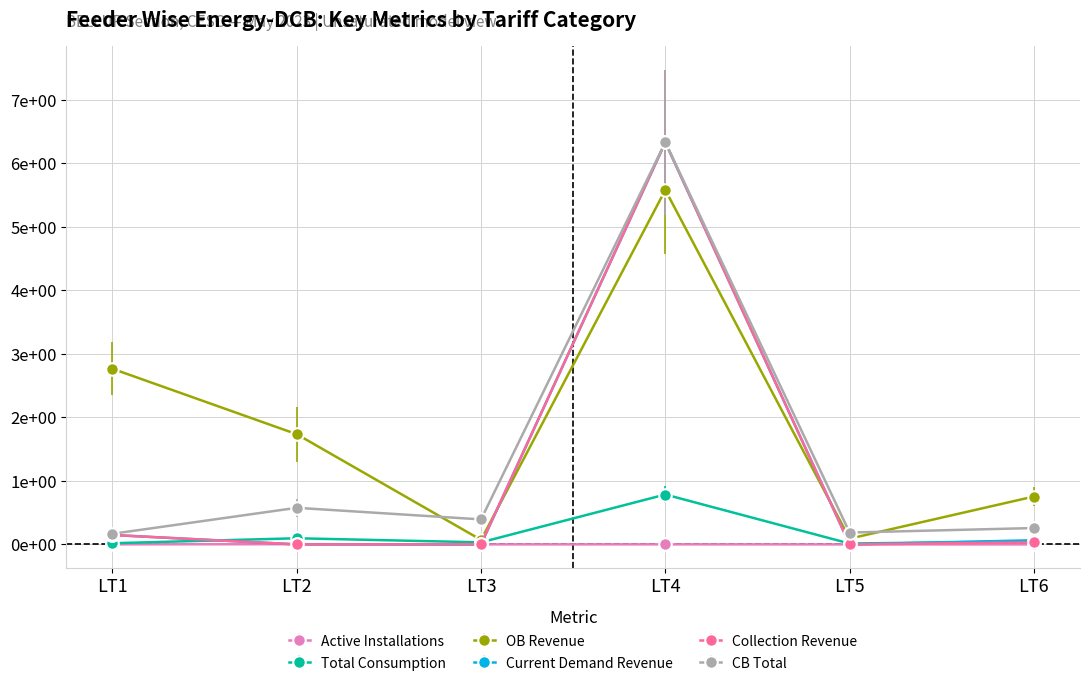

Reading left to right, transcribe all the data shown in this chart.

Active Installations: 0.0	0.0	0.0	0.0	0.0	0.0
Total Consumption: 0.0	0.1	0.0	0.8	0.0	0.0
OB Revenue: 2.8	1.7	0.1	5.6	0.1	0.8
Current Demand Revenue: 0.1	0.0	0.0	6.3	0.0	0.1
Collection Revenue: 0.1	0.0	0.0	6.3	0.0	0.0
CB Total: 0.2	0.6	0.4	6.3	0.2	0.3